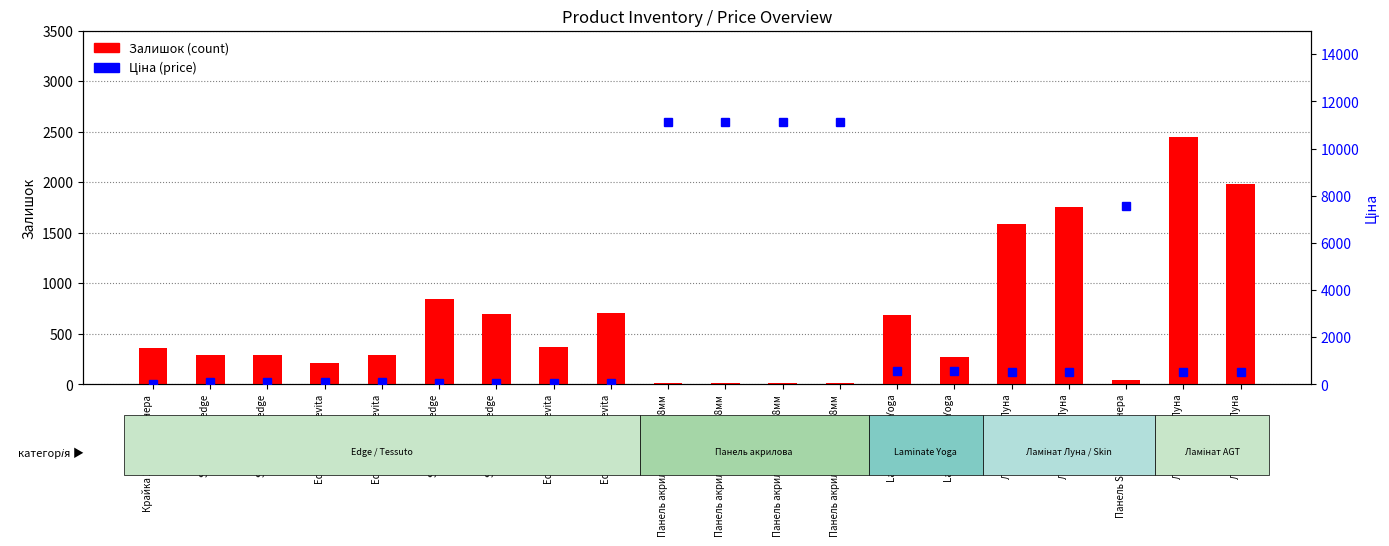

What are all the series names shown in the legend?

Залишок (count), Ціна (price)